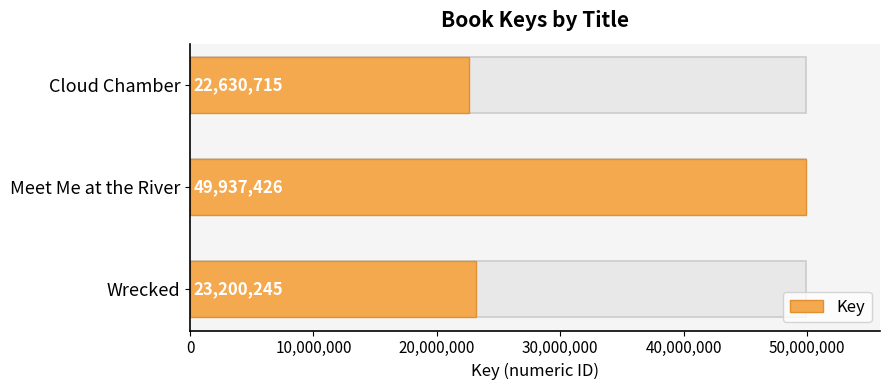

Reading left to right, what are all the values shown in this chart?

23200245	49937426	22630715